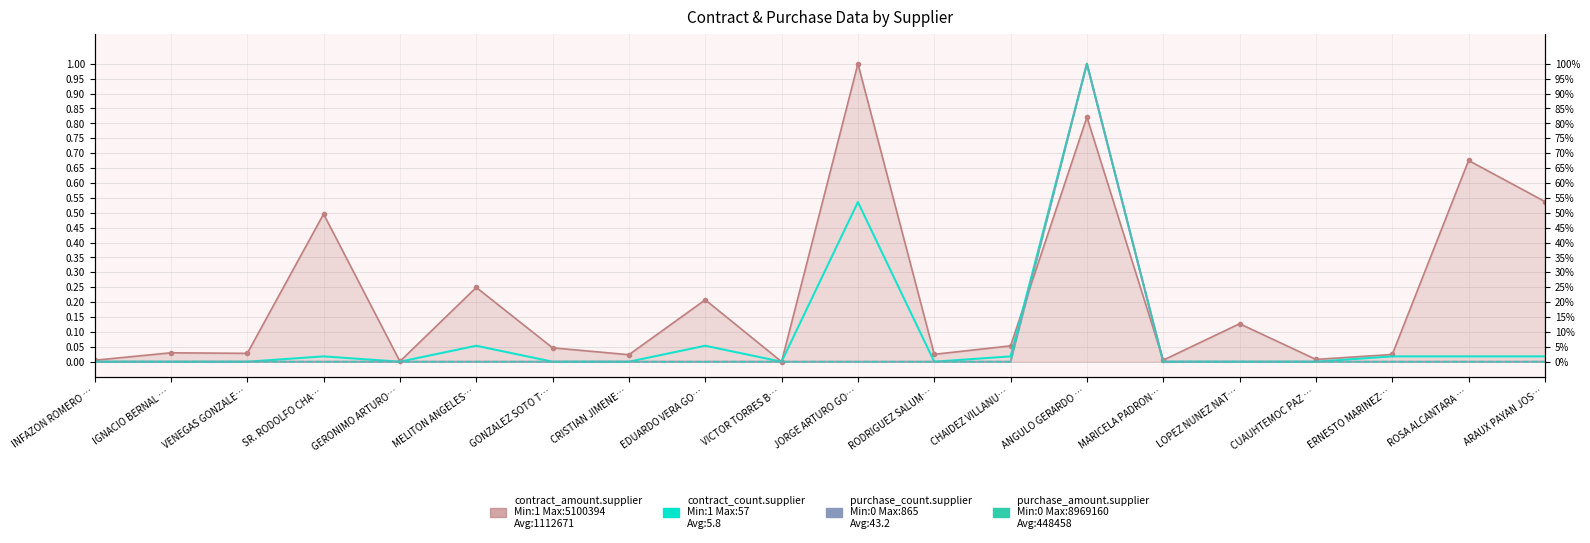

Between SR. RODOLFO CHA… and ROSA ALCANTARA …, which series saw the biggest shift?

contract_amount.supplier